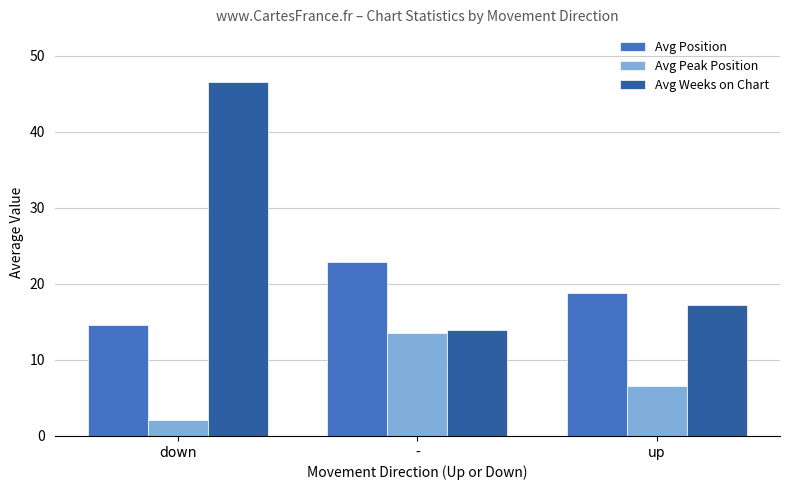

Is the value of Avg Peak Position at up greater than the value of Avg Weeks on Chart at down?

No